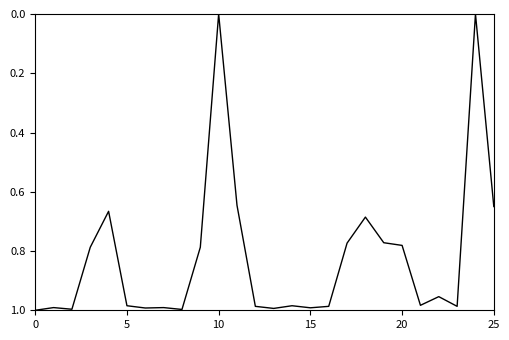

The value at 15 is 1.0. True or false?

True